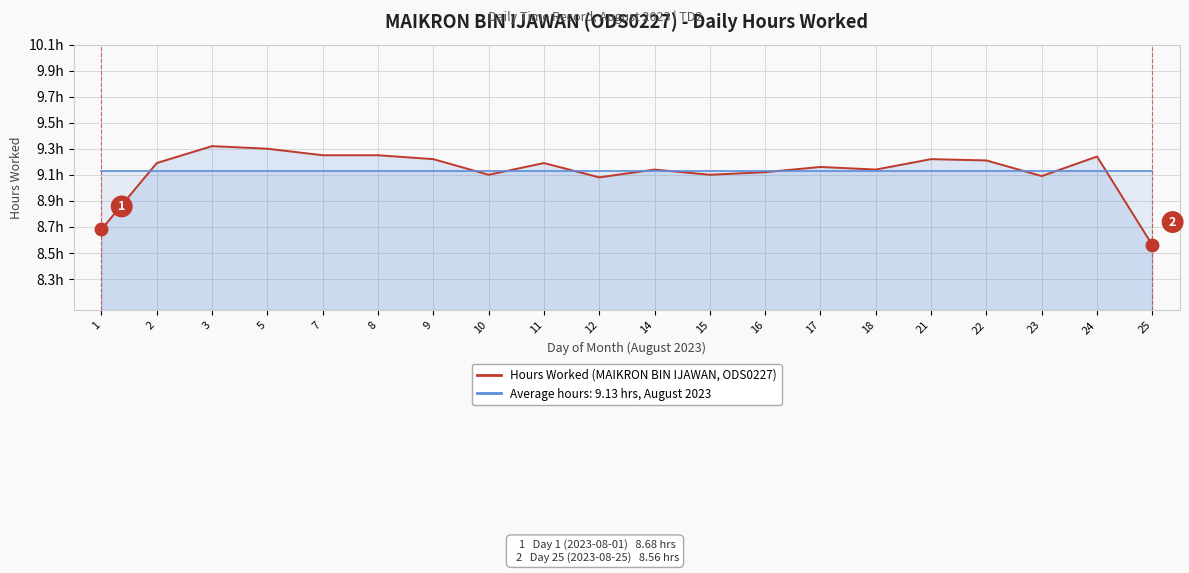

True or false: the data shows 9.1 at 10.

True